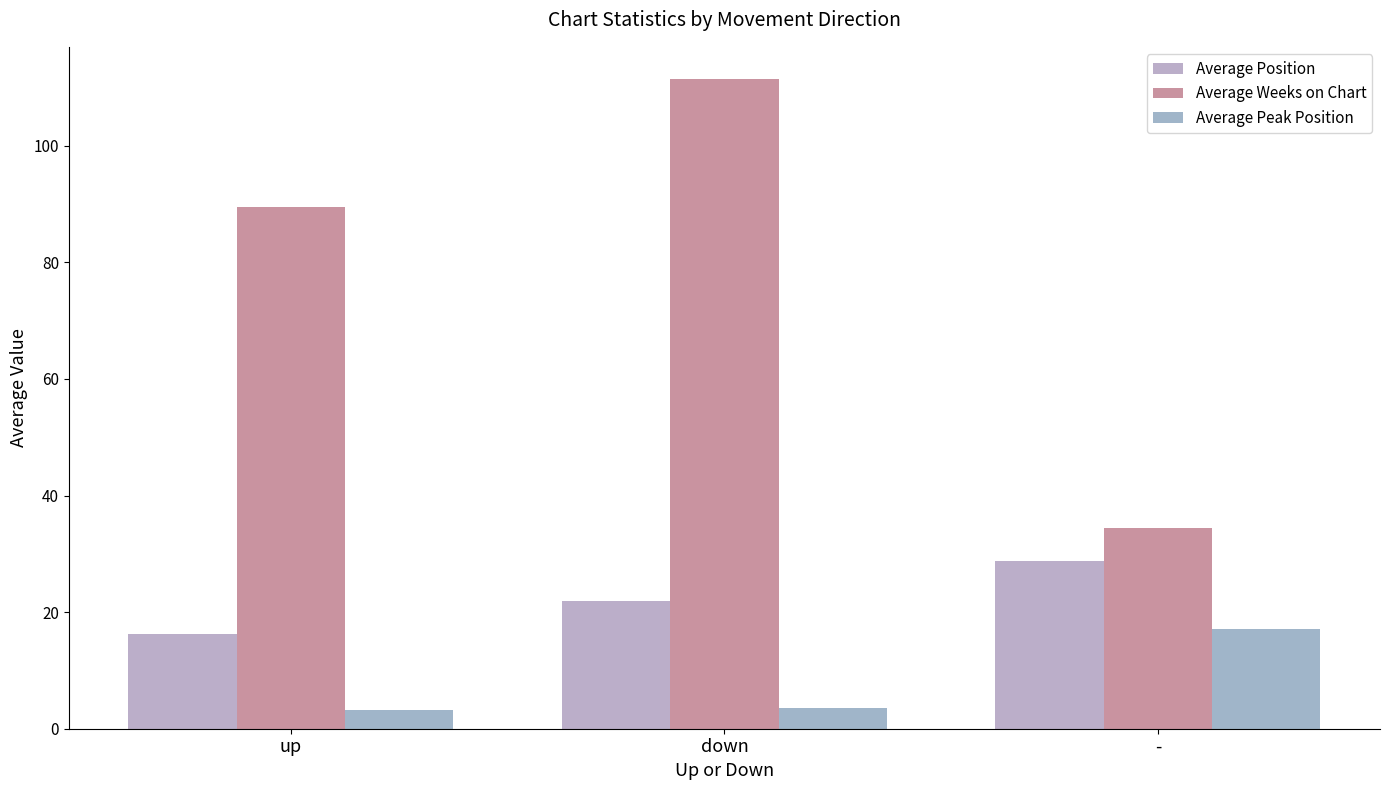

Rank the series by their average value, from lowest to highest.

Average Peak Position, Average Position, Average Weeks on Chart